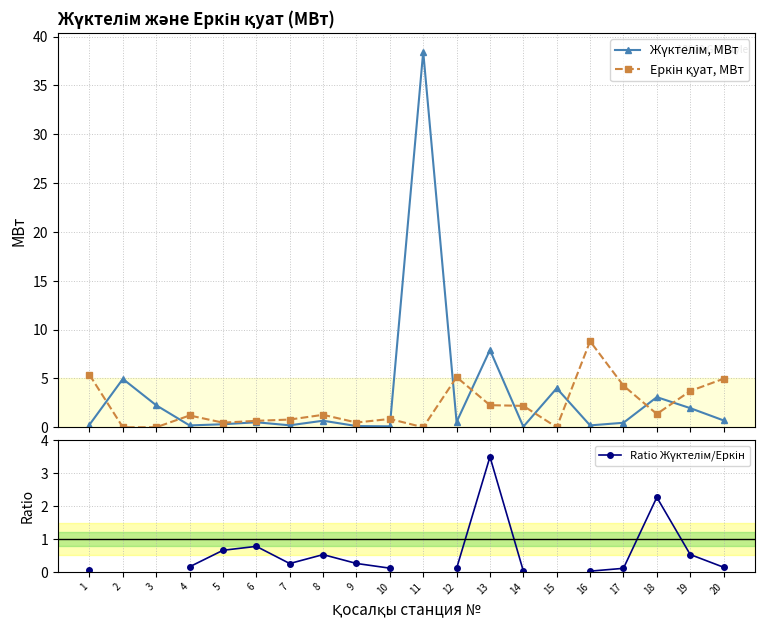

How many values in the Еркін қуат, МВт series are below 1?

9